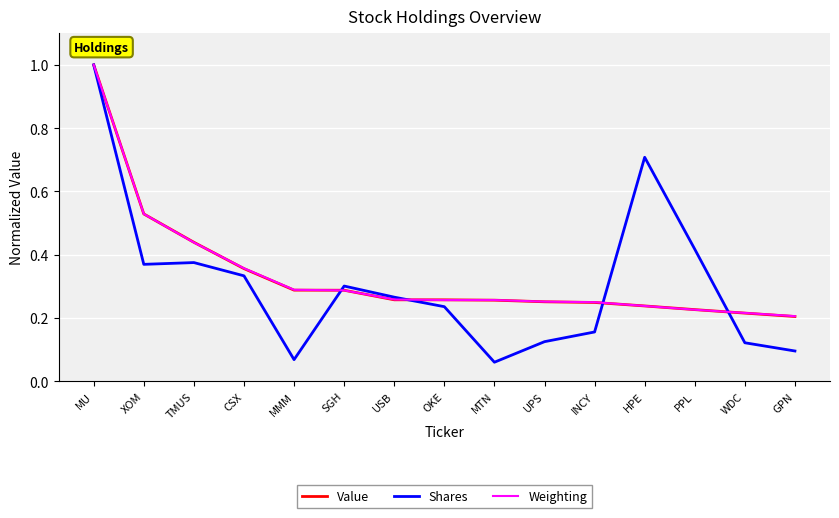

Which category has the highest value in the Value series?

MU